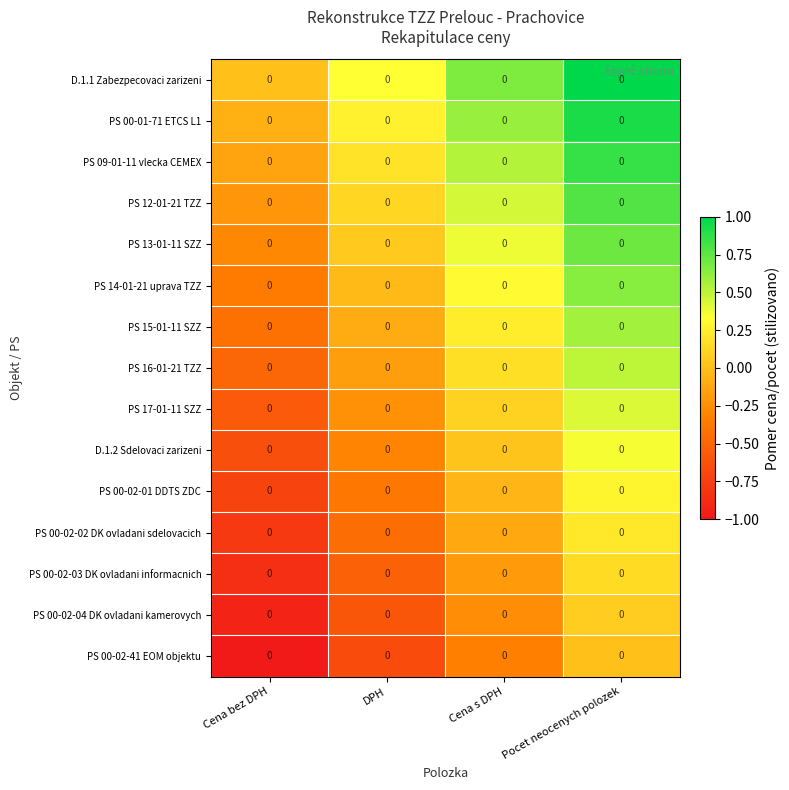

At which category is the sum across all series the highest?

Pocet neocenych polozek